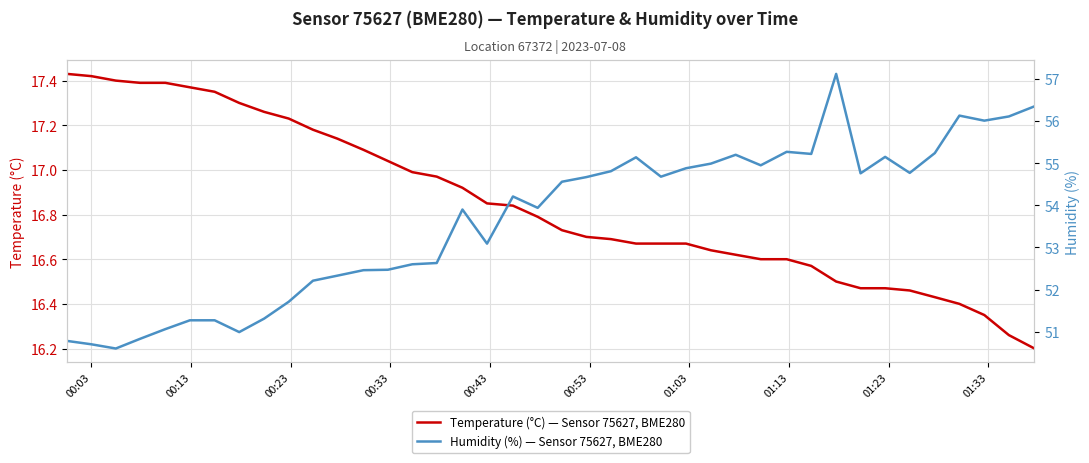

What is the lowest value of the Temperature (°C) — Sensor 75627, BME280 series?

16.2